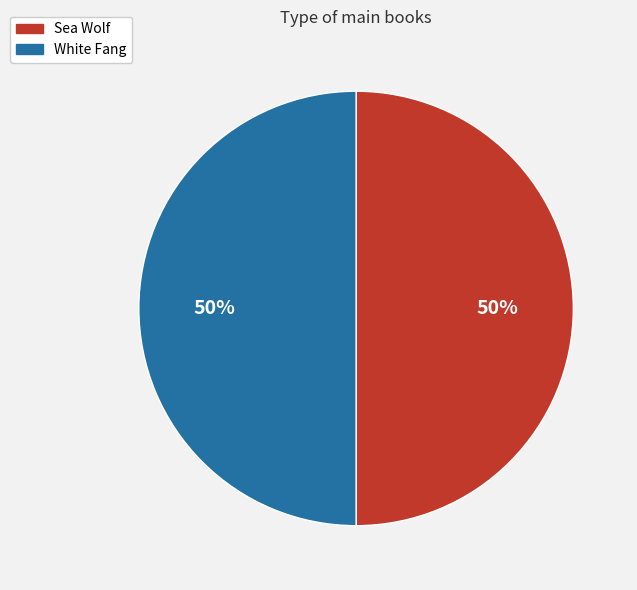

To the nearest percent, what portion does White Fang represent?

50%